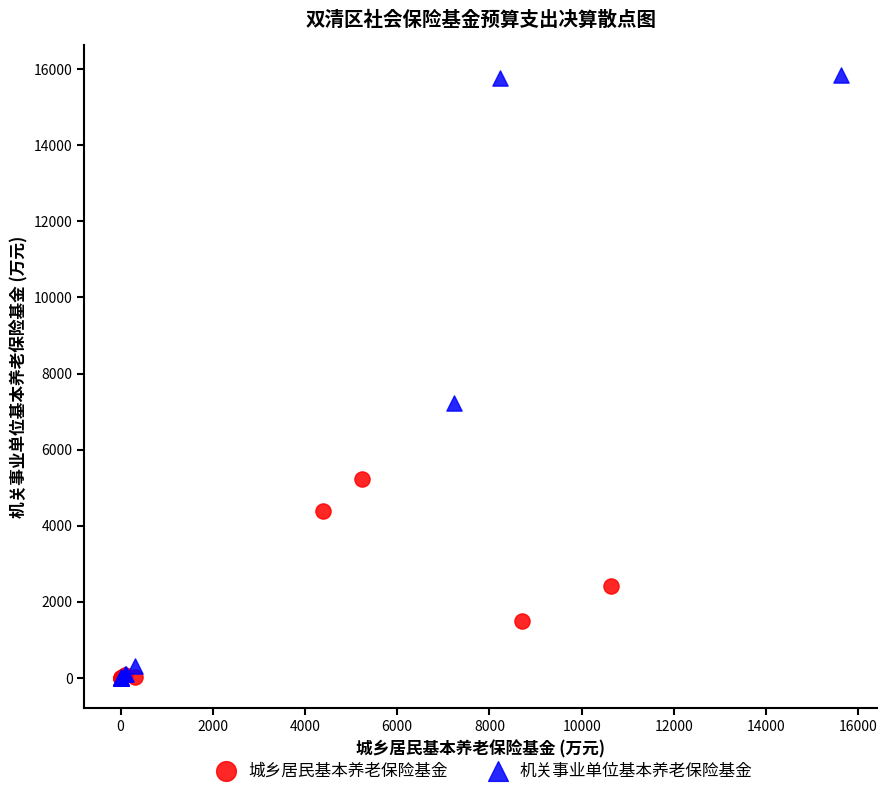

What are all the series names shown in the legend?

城乡居民基本养老保险基金, 机关事业单位基本养老保险基金